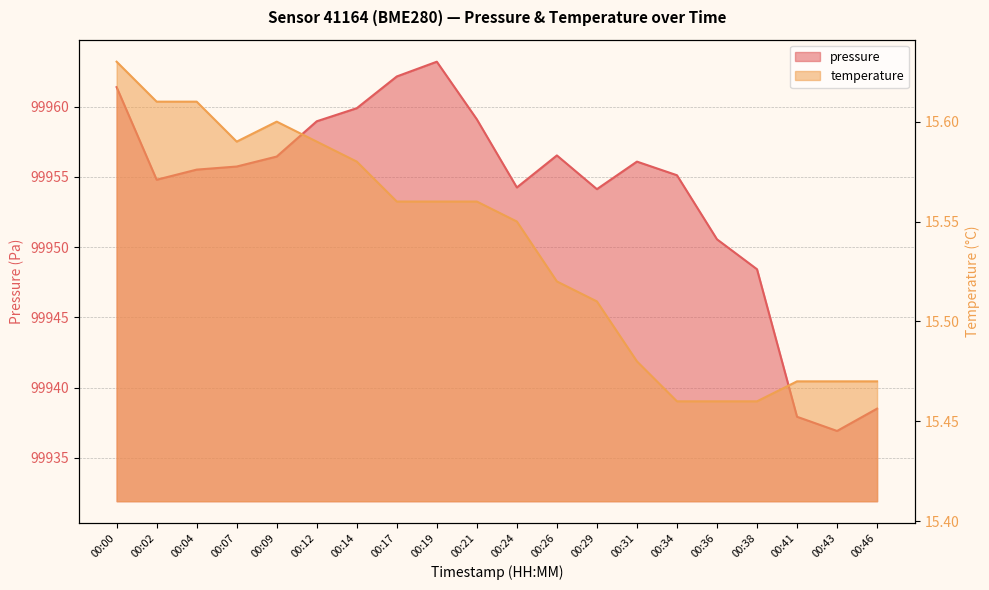

True or false: temperature and pressure intersect in this chart.

False